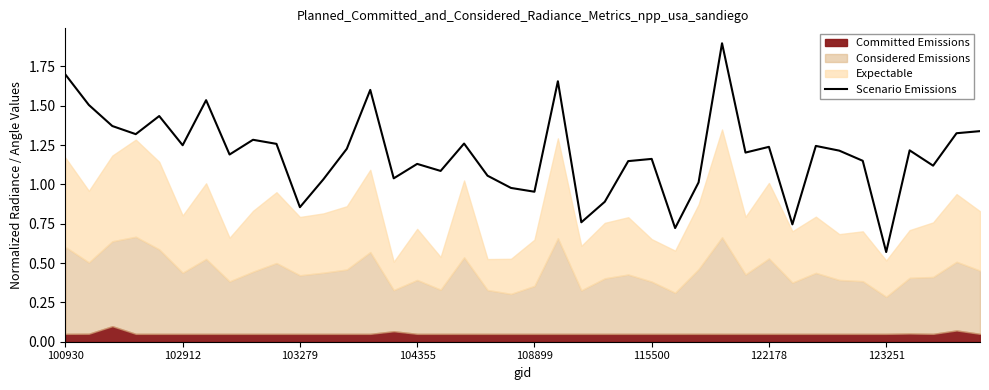

Is it true that the value at 102912 is 1.7?

False